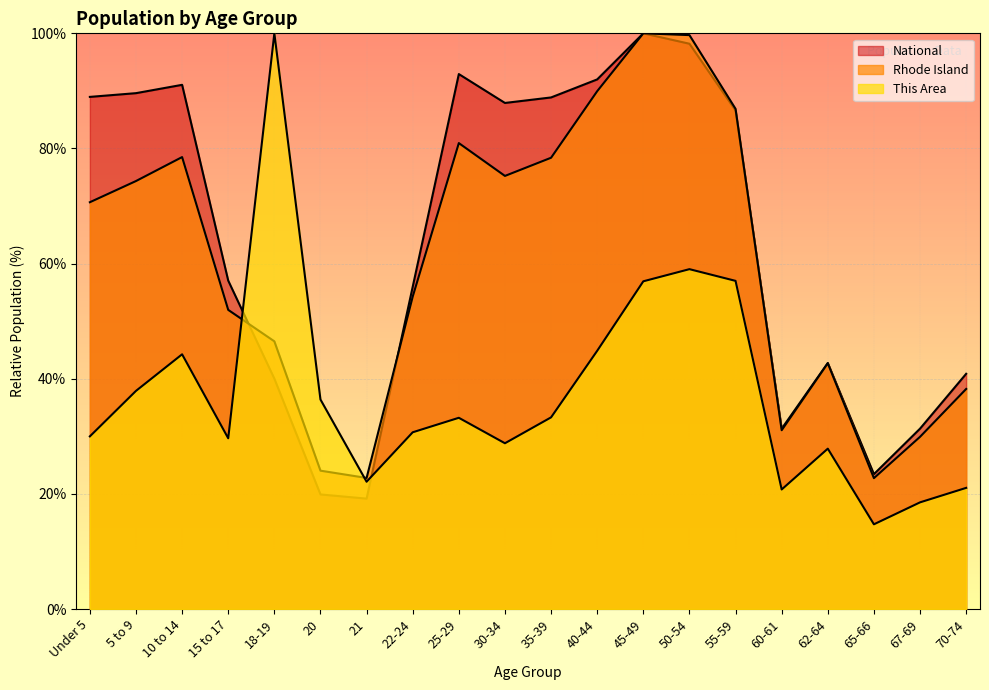

Where is National nearest to the value 59?

15 to 17